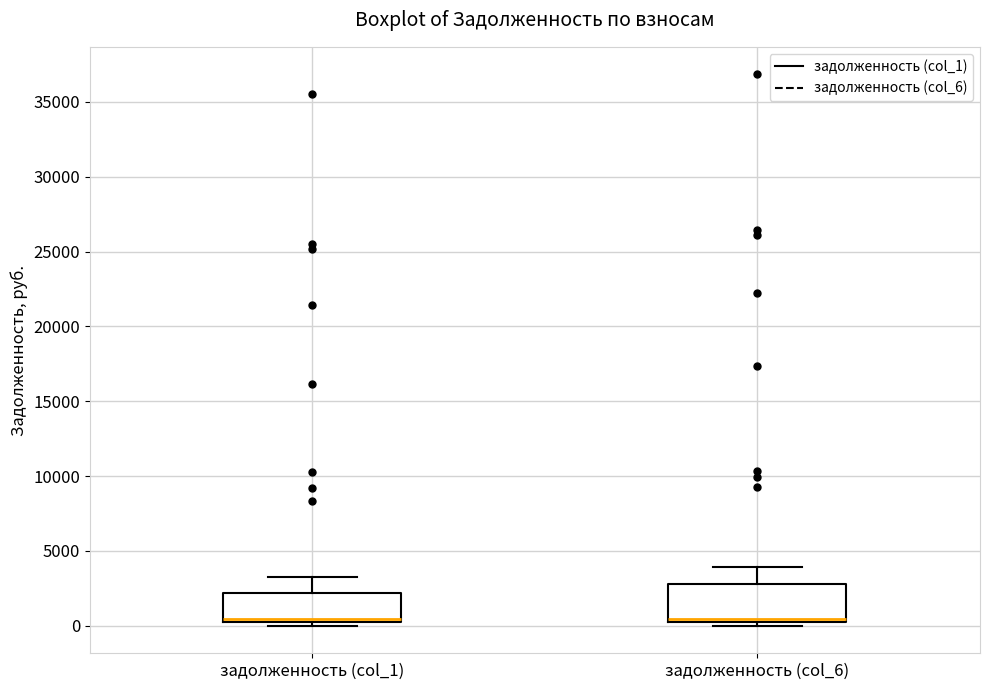

Reading left to right, read every box against the y-axis: the position of its median line, the range the box covers, and the ends of its whiskers. The values are not printed on the chart, so give them approximately, as read against the axis.

задолженность (col_1): median 500 (just above the box's lower edge), box 500 to 2000, whiskers 0 to 3000
задолженность (col_6): median 500 (drawn on the box's lower edge), box 500 to 3000, whiskers 0 to 4000